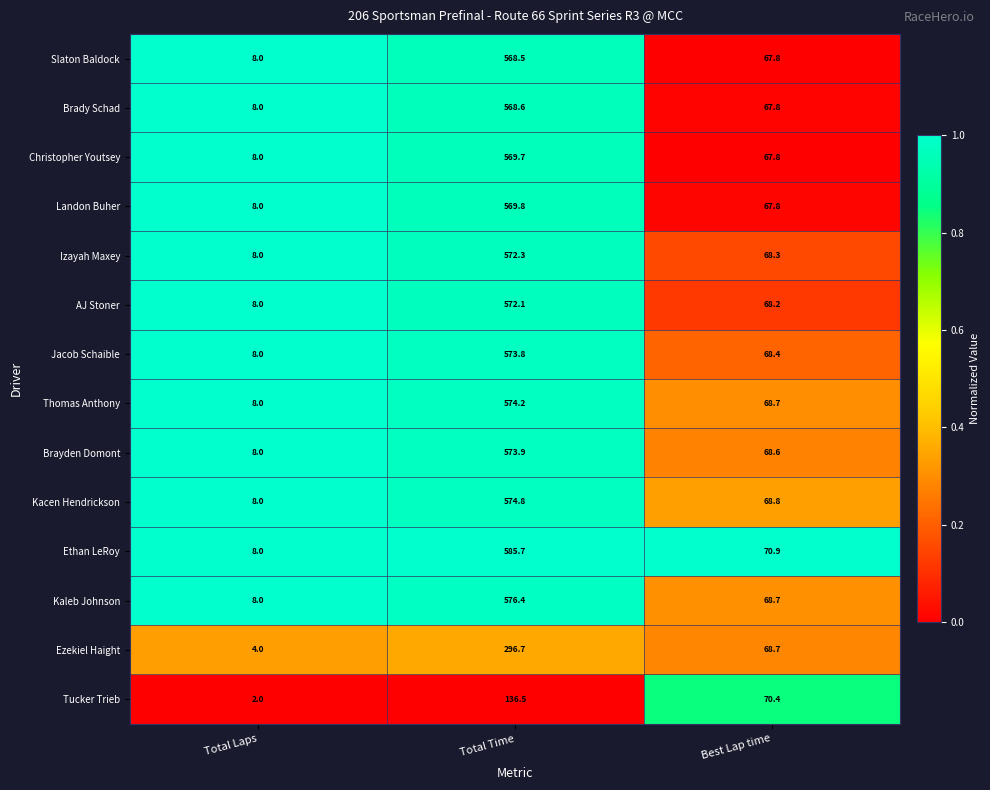

Which category has the highest value across all series?

Total Time